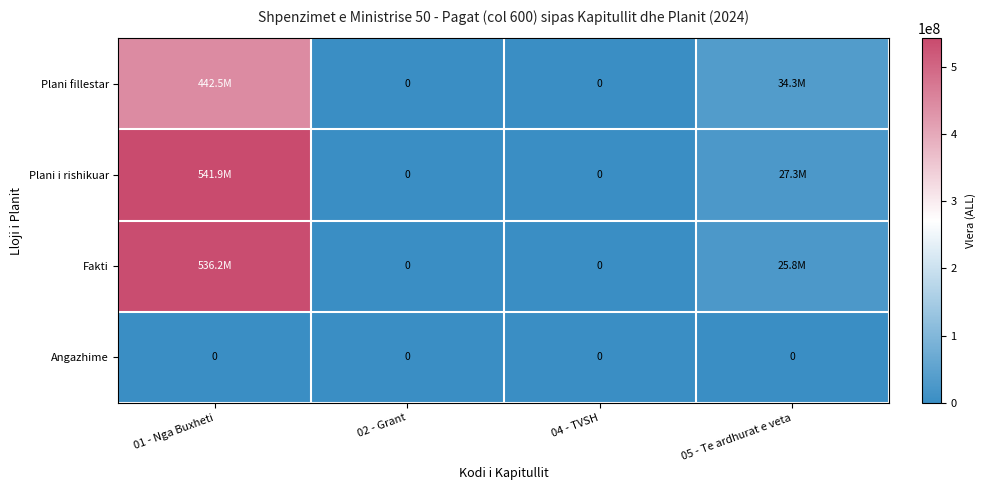

At which category is the sum across all series the highest?

01 - Nga Buxheti